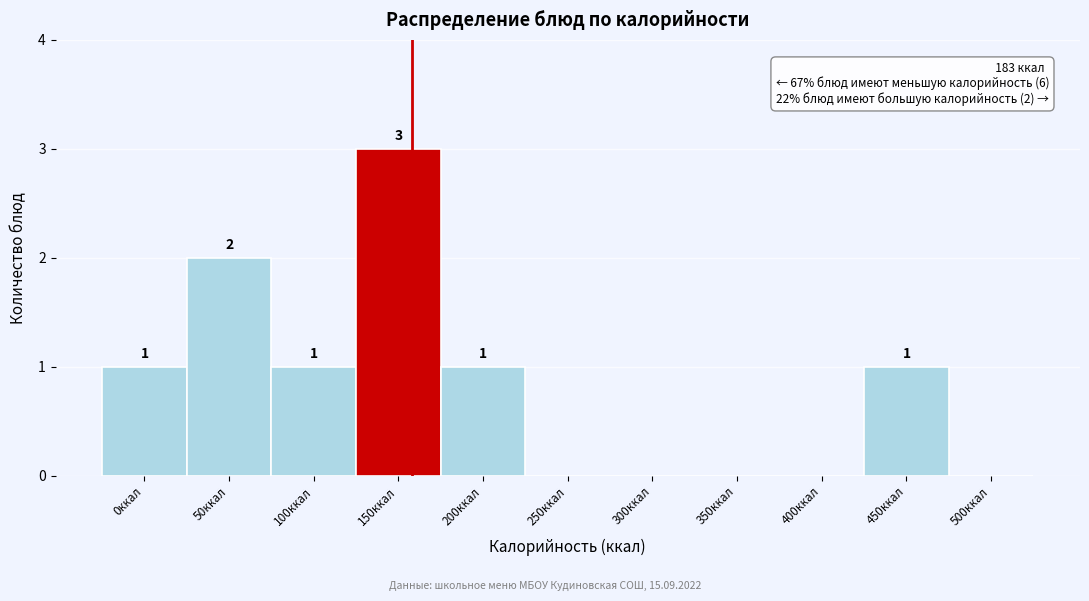

Reading left to right, extract all data points from this chart.

0ккал=1	50ккал=2	100ккал=1	150ккал=3	200ккал=1	250ккал=0	300ккал=0	350ккал=0	400ккал=0	450ккал=1	500ккал=0